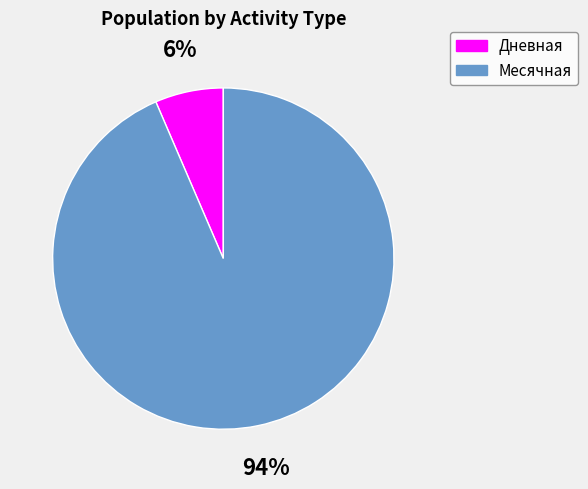

To the nearest percent, what portion does Месячная represent?

94%